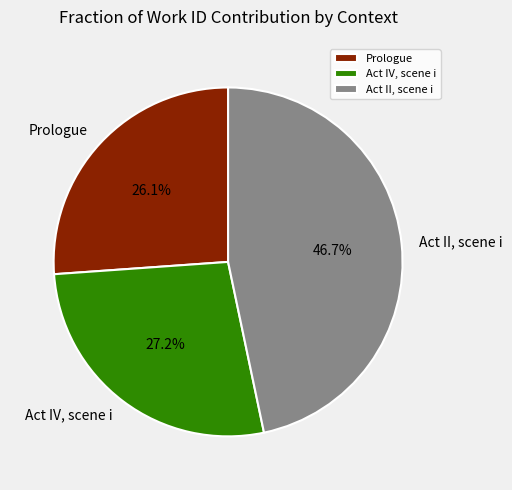

Which category has the smallest portion of the pie?

Prologue